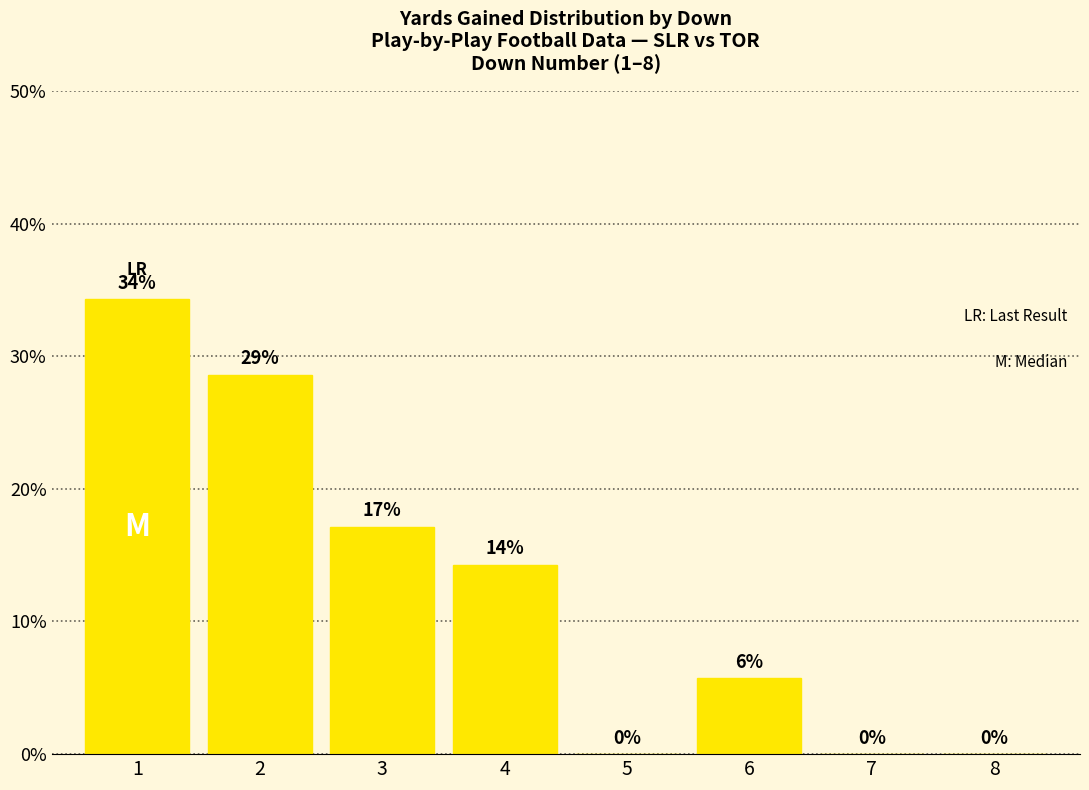

Is it true that the value at 2 is 11.5?

False